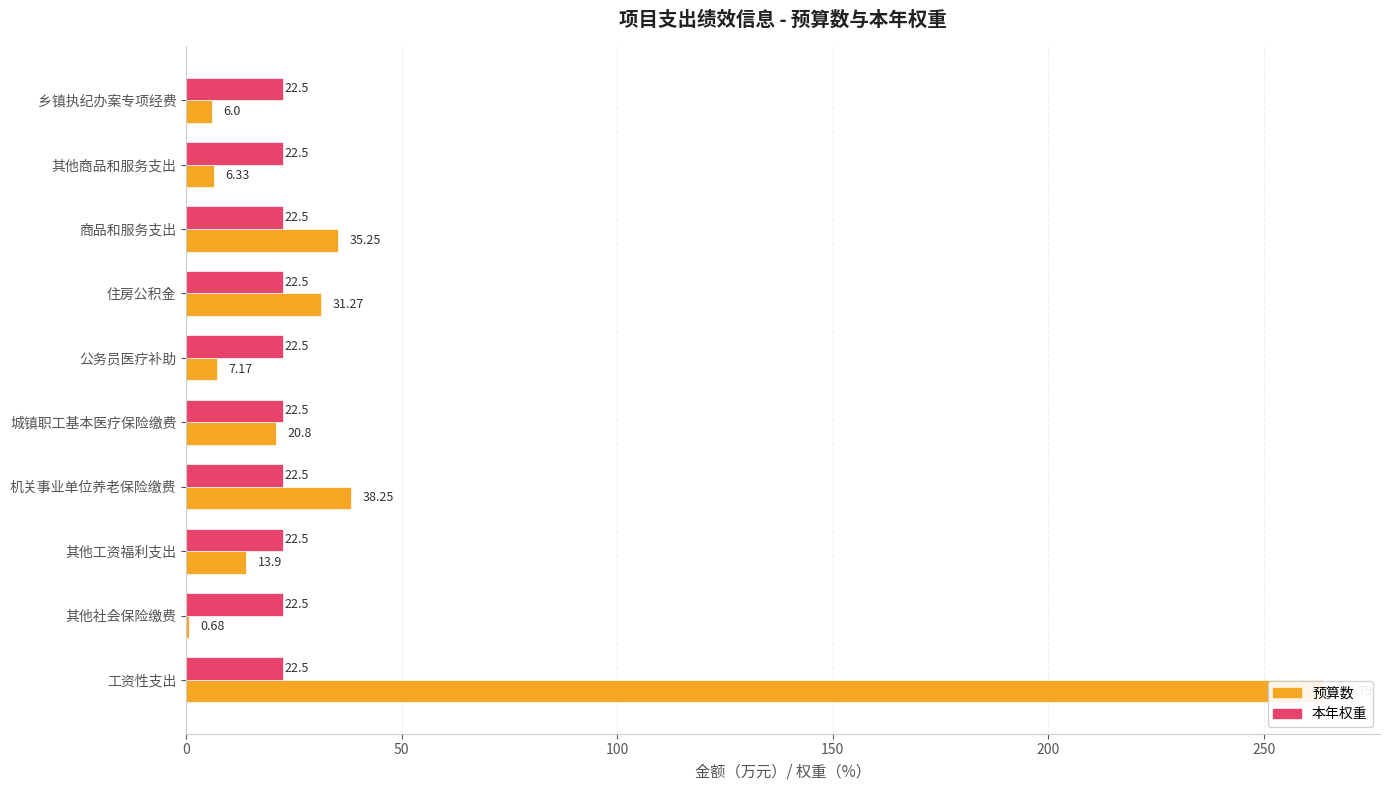

The value of 本年权重 at 100 is 0.5. True or false?

False